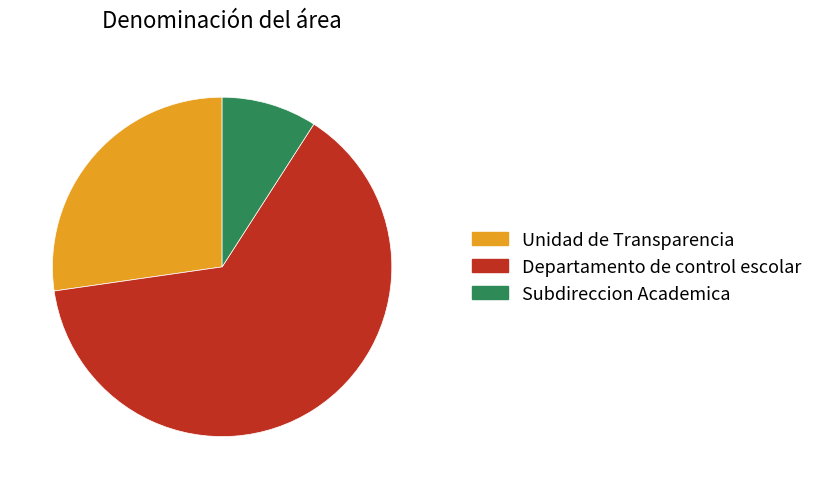

Which has a higher value, Unidad de Transparencia or Departamento de control escolar?

Departamento de control escolar